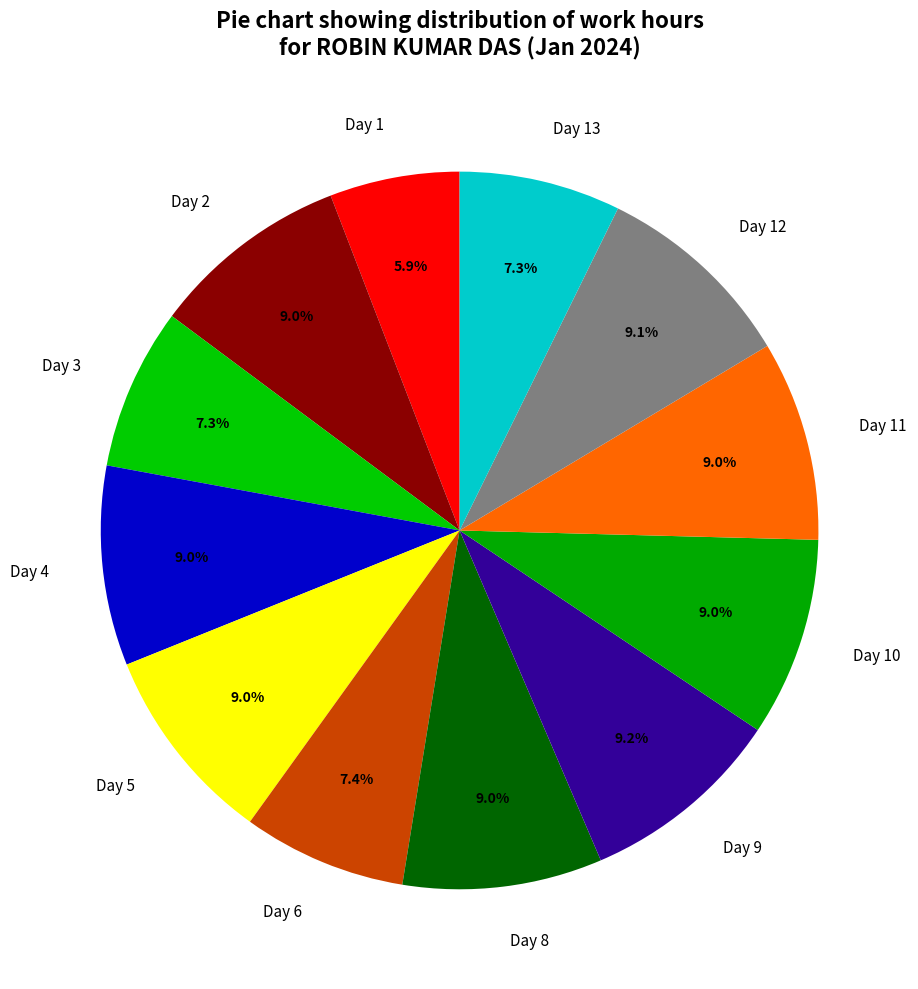

Between Day 8 and Day 3, which is larger?

Day 8